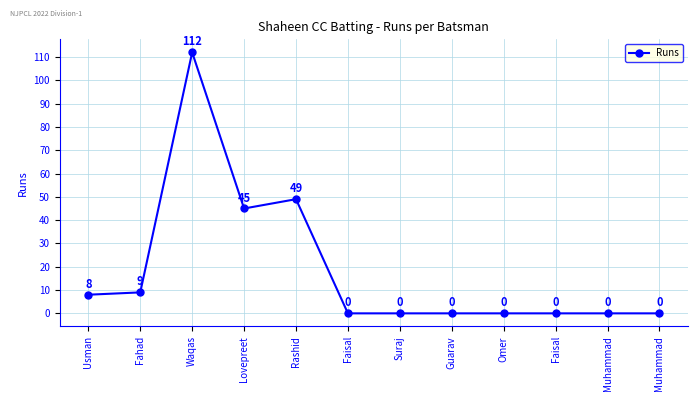

What is the sum of all values?

223